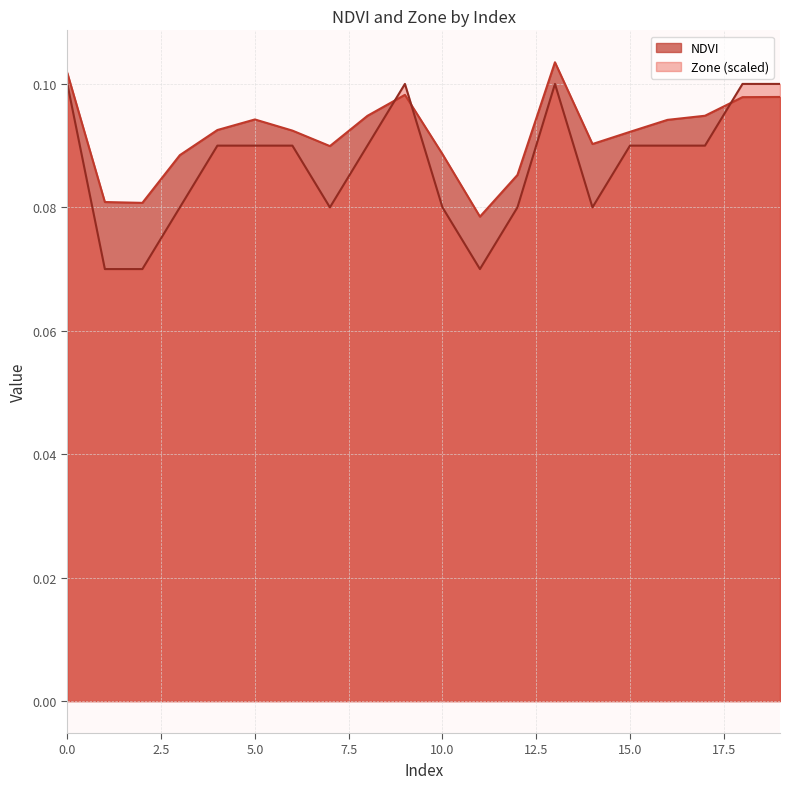

Which category has the highest value across all series?

13